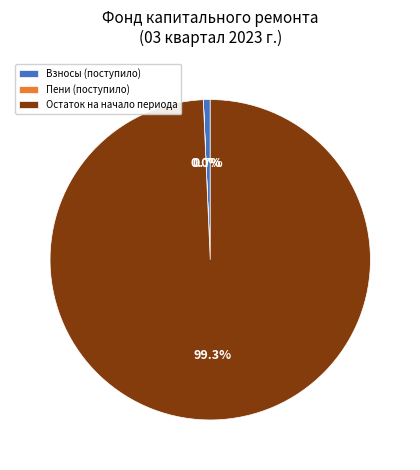

Which category has the biggest portion of the pie?

Остаток на начало периода